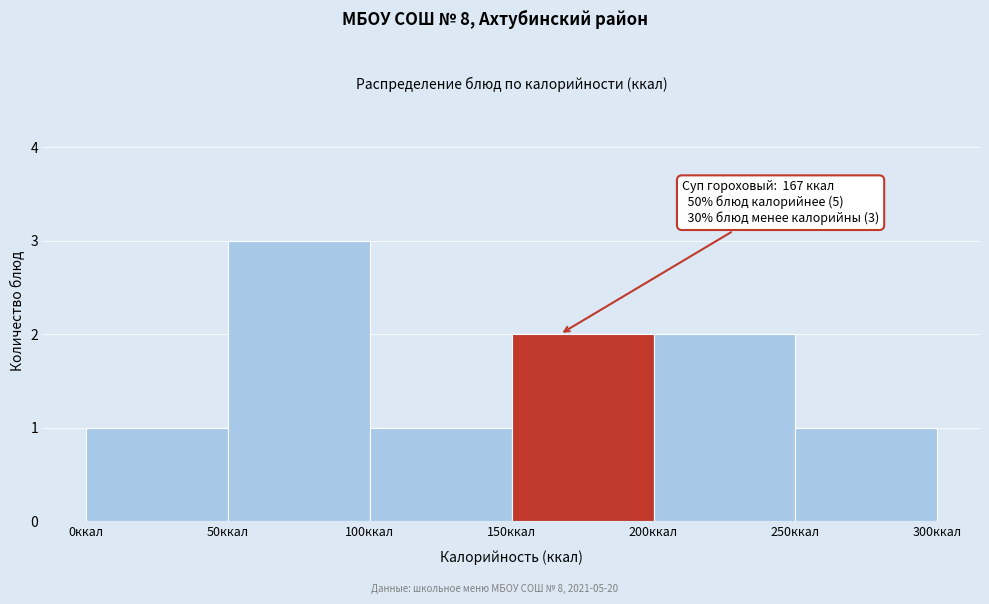

Over which range of the x-axis is the bar tallest?

50 to 100